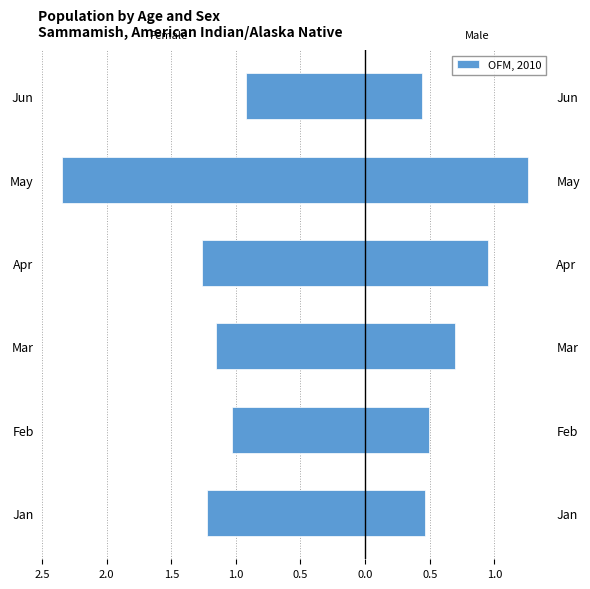

What is the difference between the second highest and second lowest values?

0.2